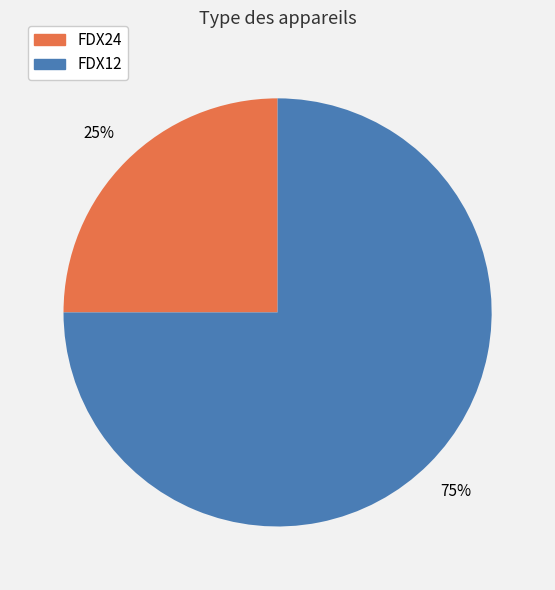

Is there a majority slice in this chart?

Yes